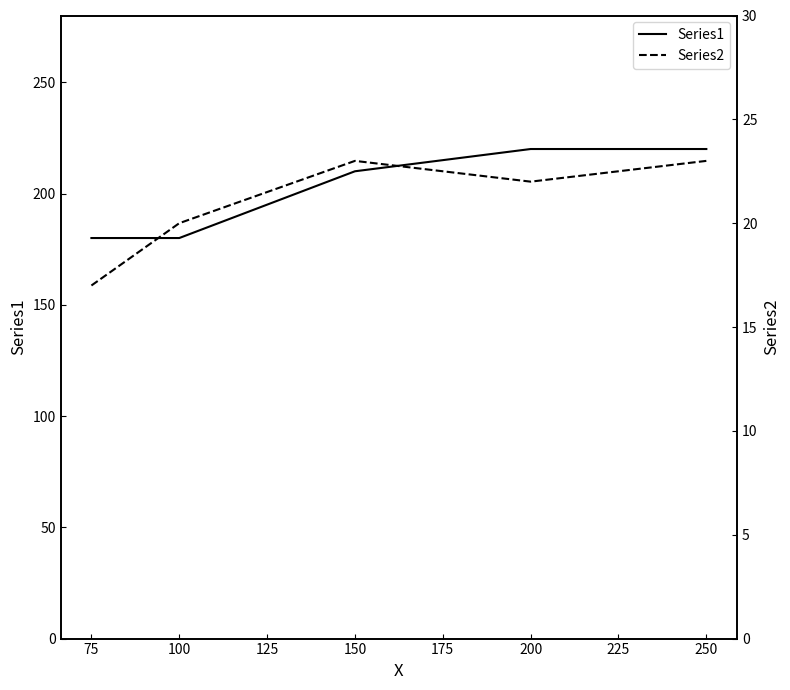

What is the greatest value displayed?

220